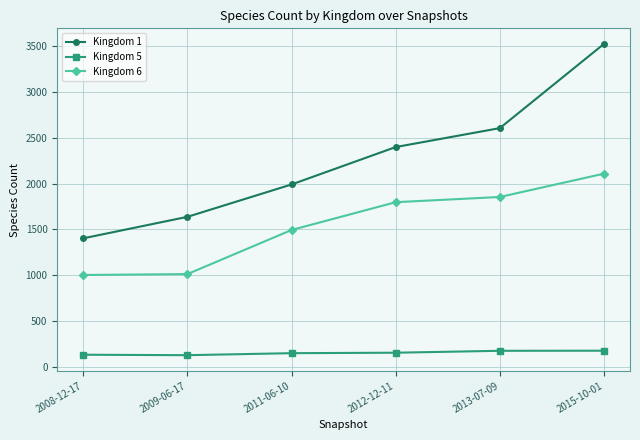

How many distinct data groups are displayed?

3